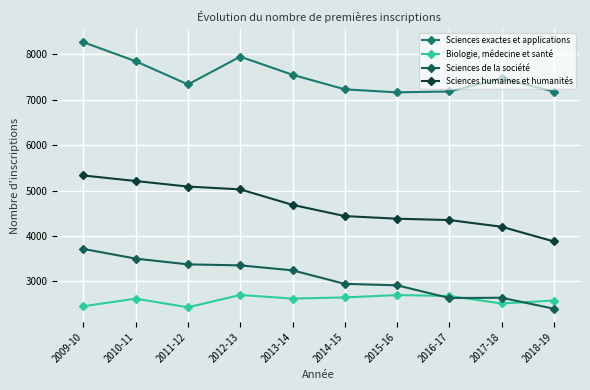

In Sciences exactes et applications, how many points are higher than both neighbors (excluding endpoints)?

2